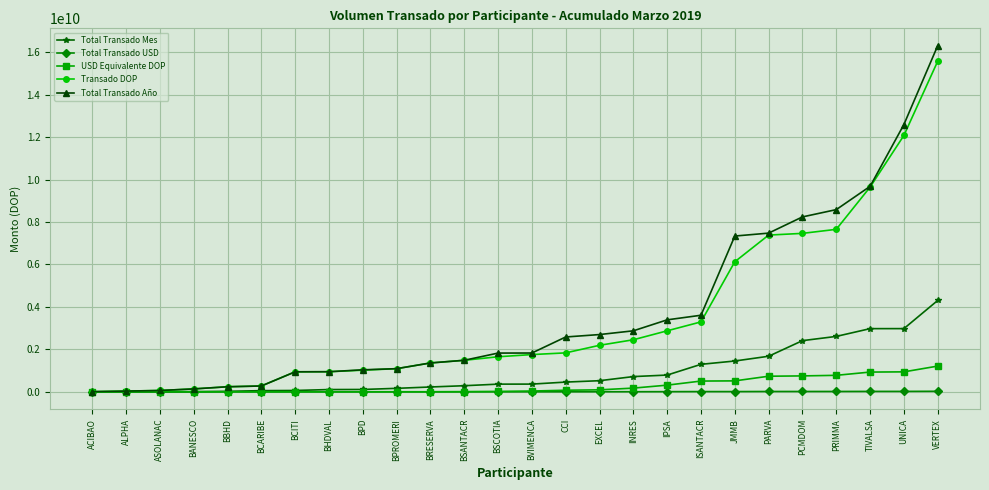

The Total Transado Mes series shows 4305982672.8 at VERTEX. True or false?

True